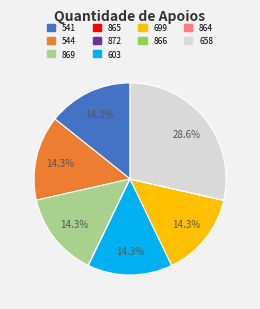

What portion of the pie excludes 699?

85.7%